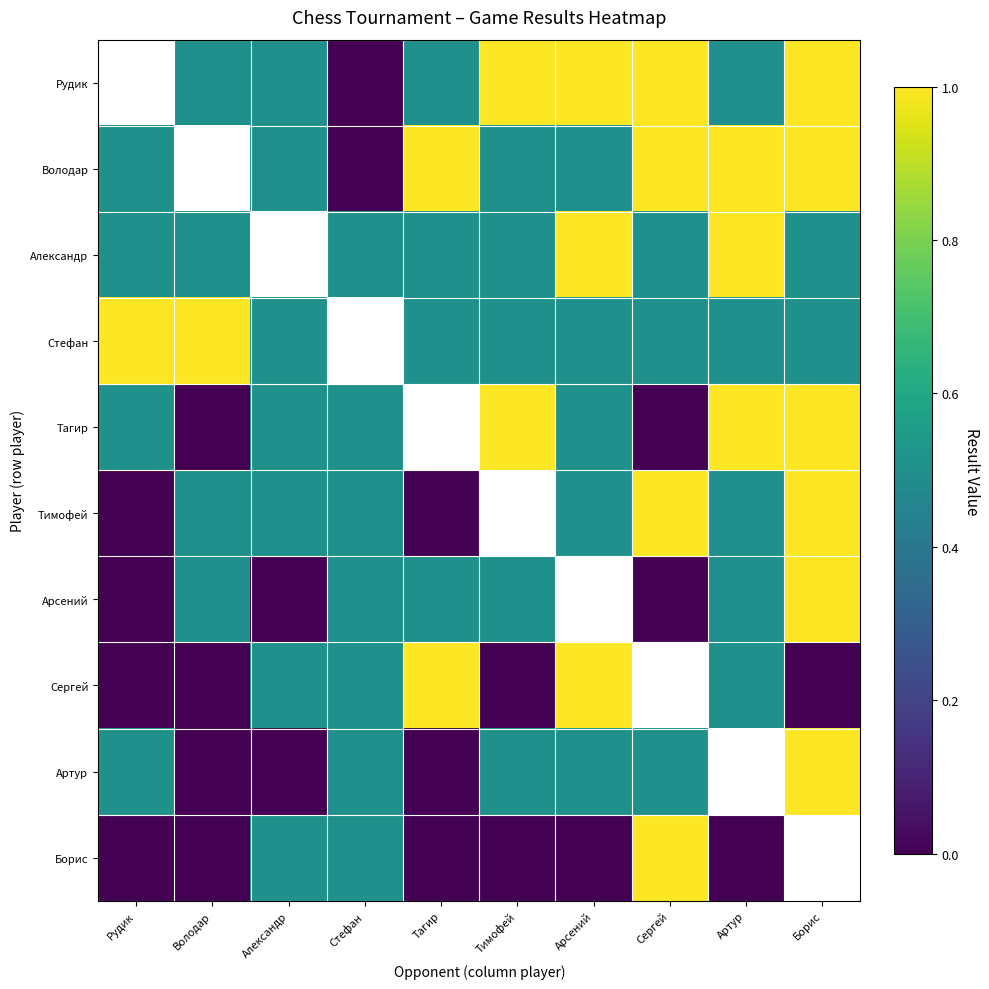

Count the Рудик values in the range 0 to 1.

9